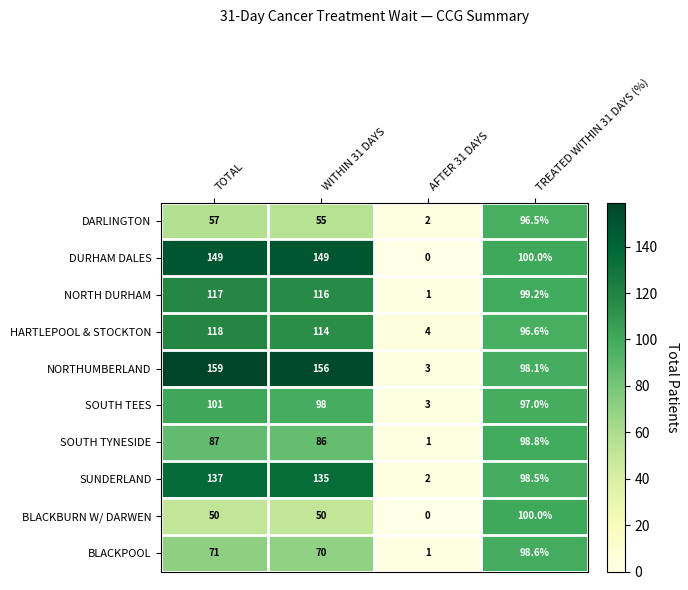

The SUNDERLAND series shows 208.9 at WITHIN 31 DAYS. True or false?

False